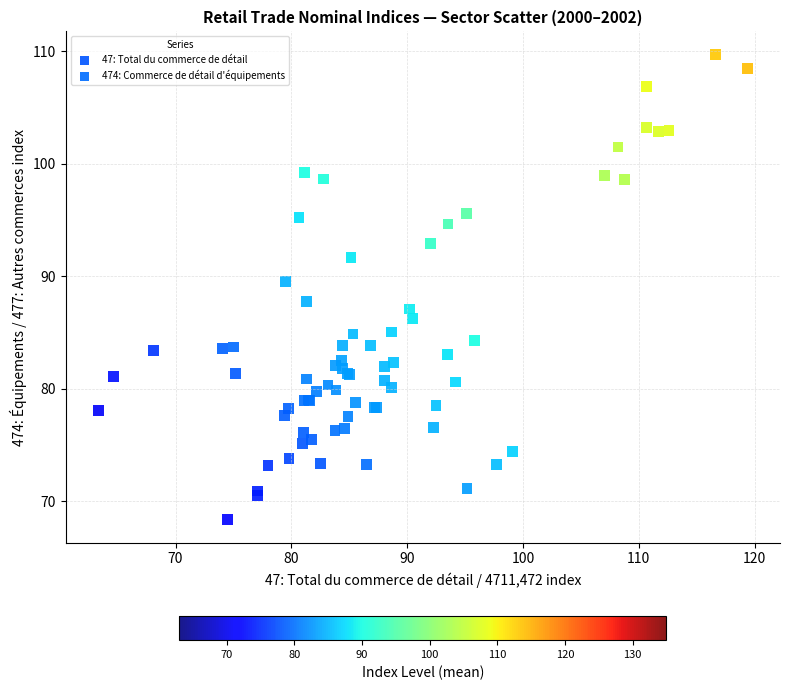

Which series has the largest Y range (max minus min)?

474: Commerce de détail d'équipements